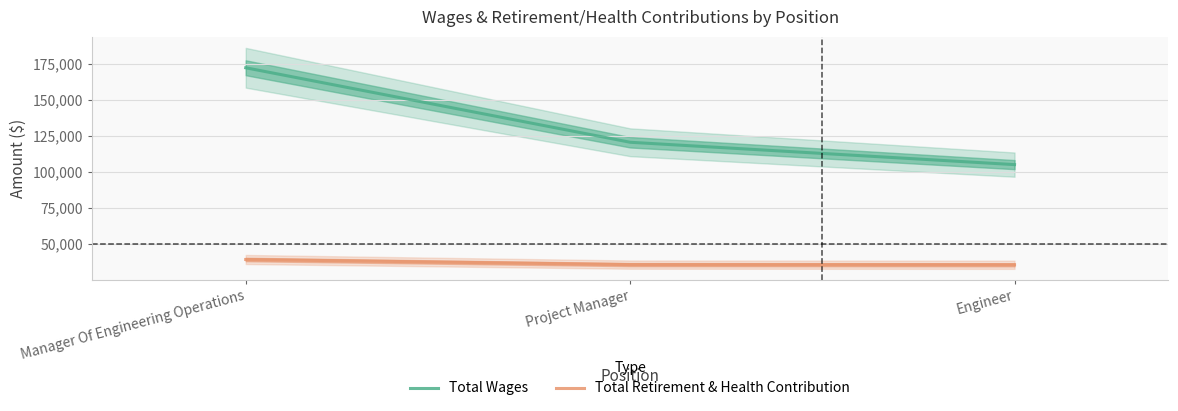

Reading left to right, what are all the values shown in this chart?

Total Wages: 172068	120469	104980
Total Retirement & Health Contribution: 39269	35717	35609